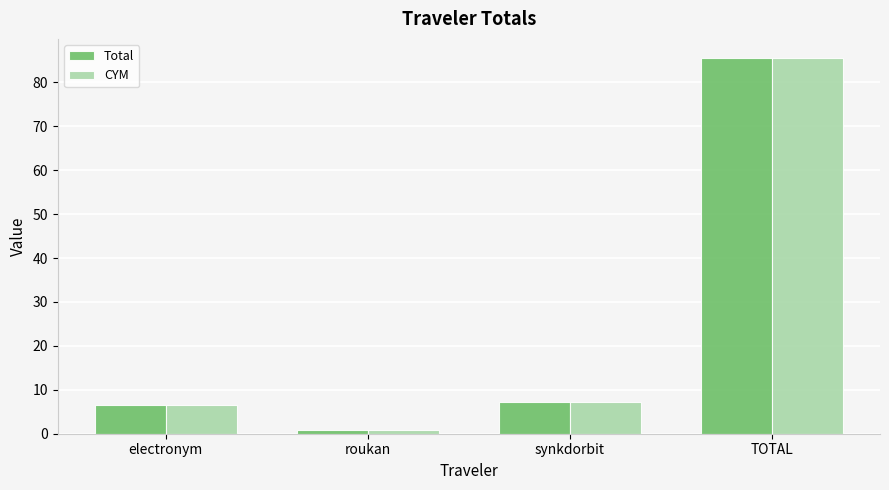

What is the difference between the maximum and second lowest values in the CYM series?

79.0